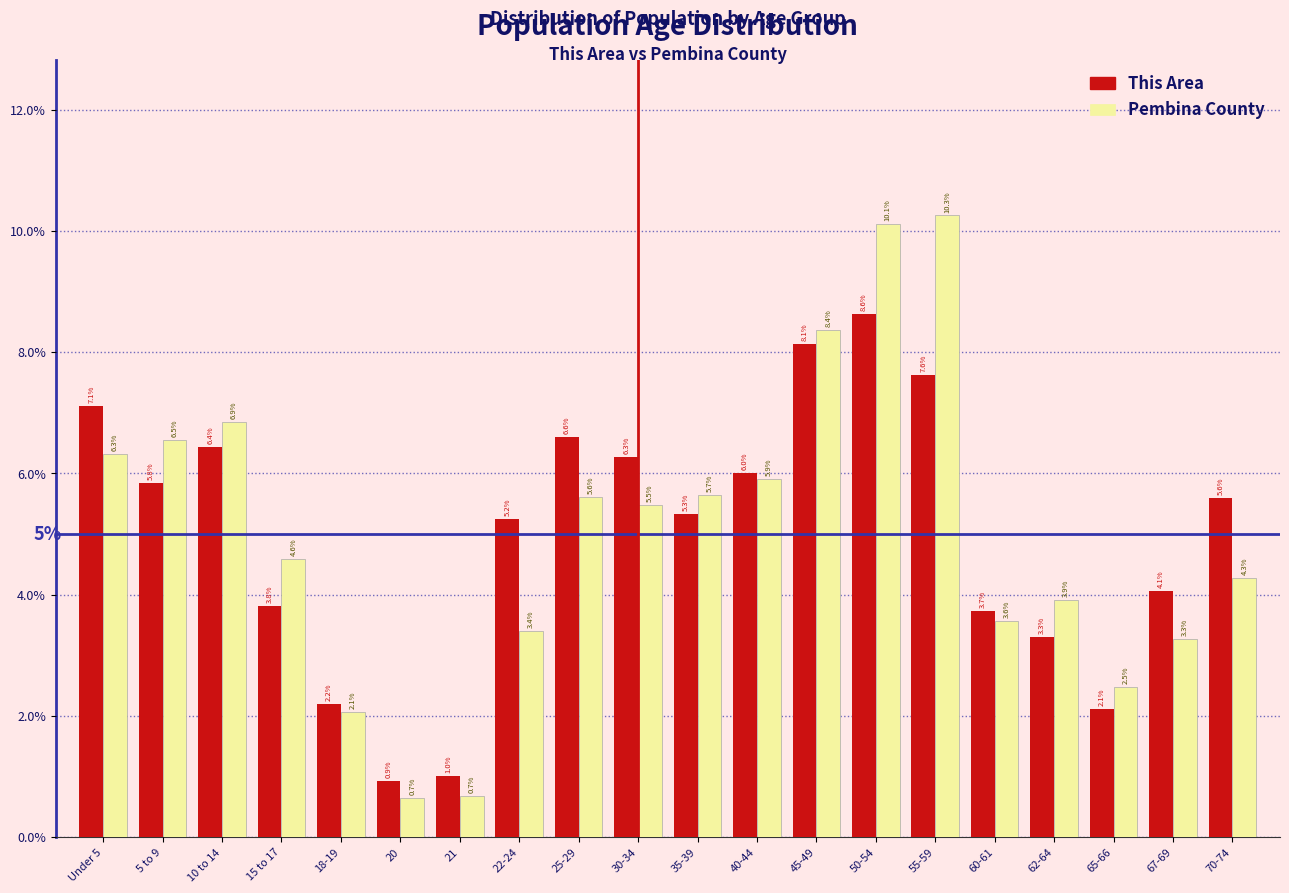

What are all the series names shown in the legend?

This Area, Pembina County